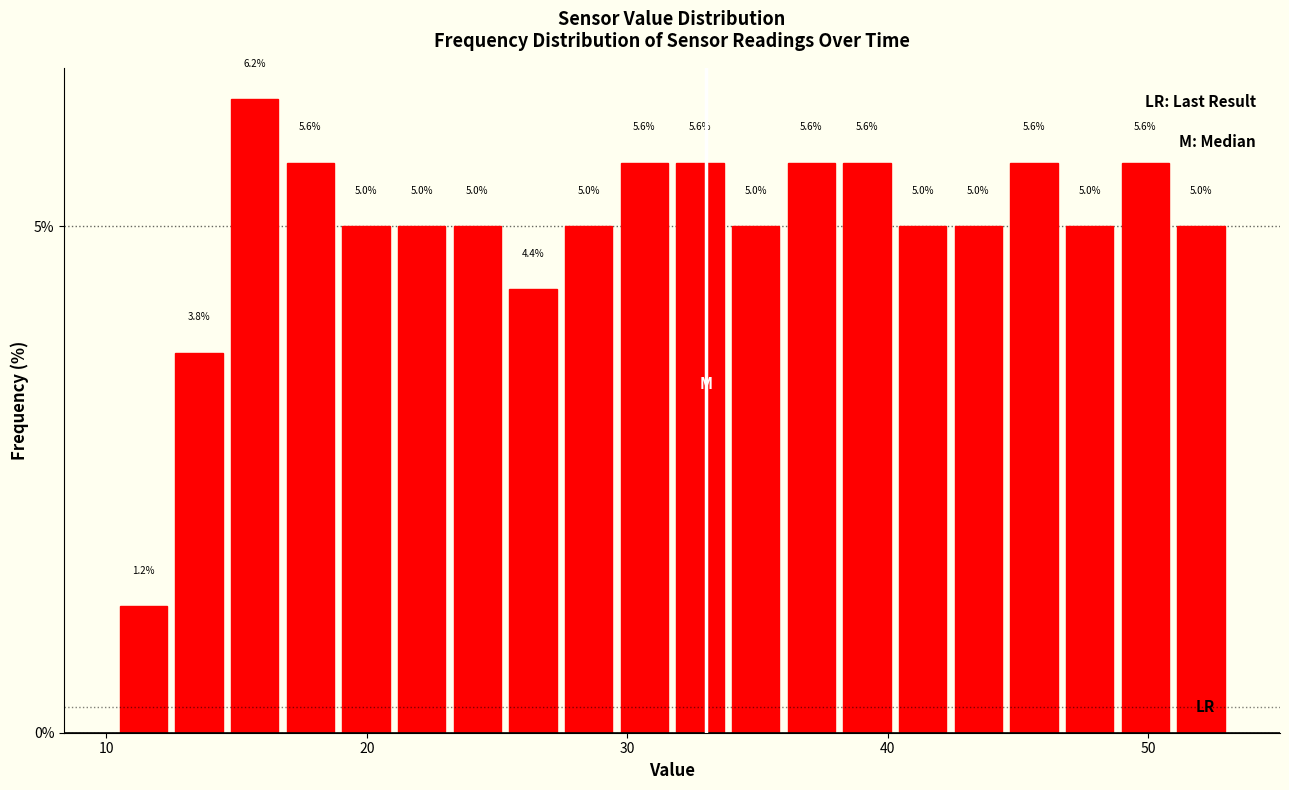

Read against the x-axis, roughly where is the centre of the tallest bar?

16